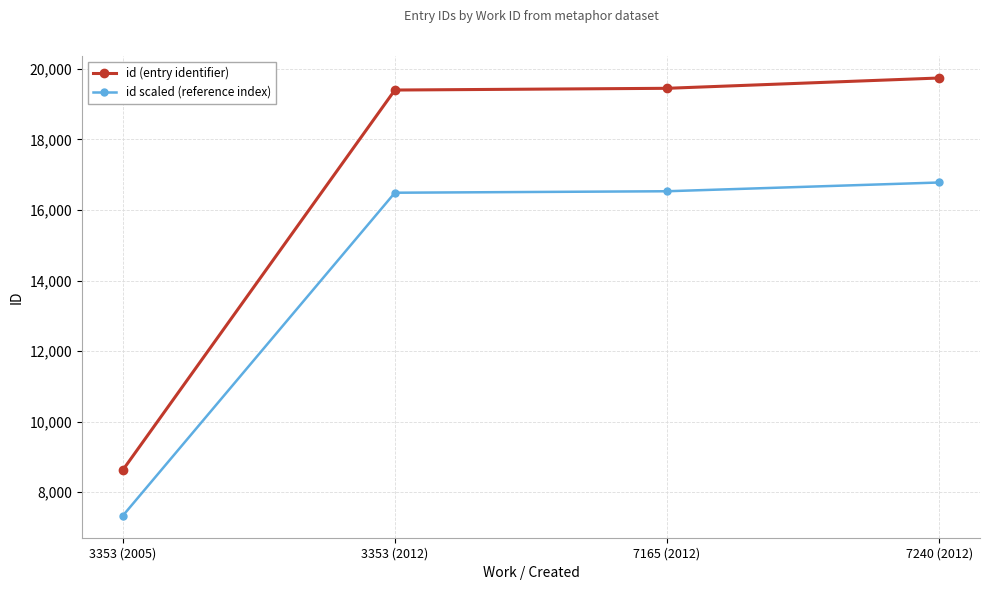

True or false: id (entry identifier) and id scaled (reference index) cross at least once.

False